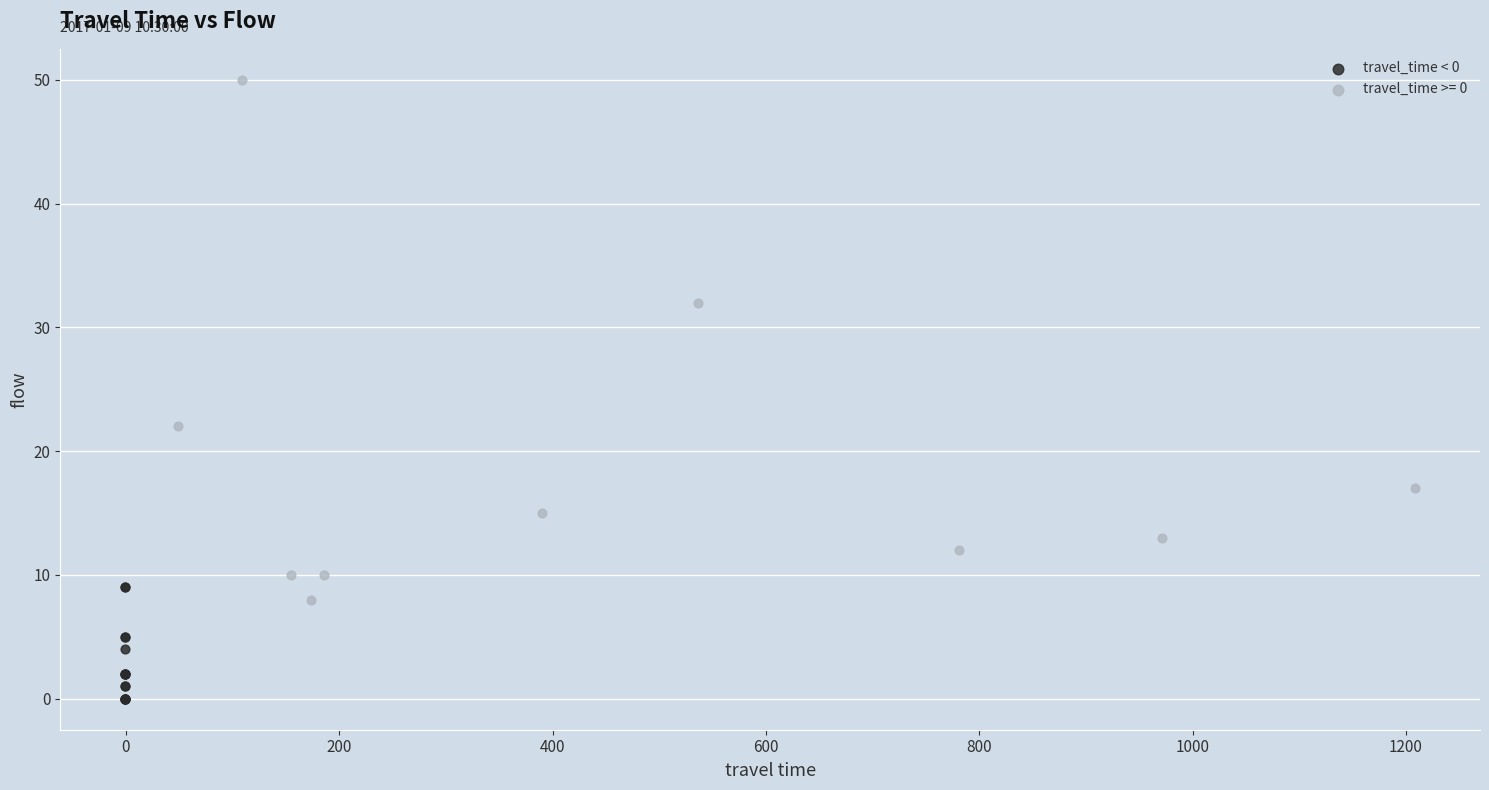

Which series contains the highest Y value?

travel_time >= 0